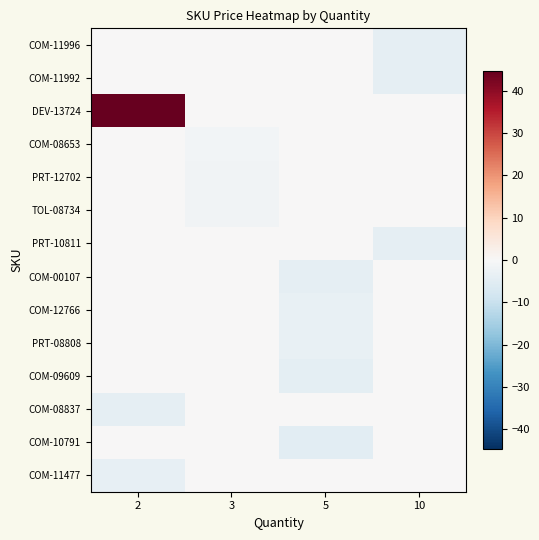

Which series has the largest total across all categories?

DEV-13724